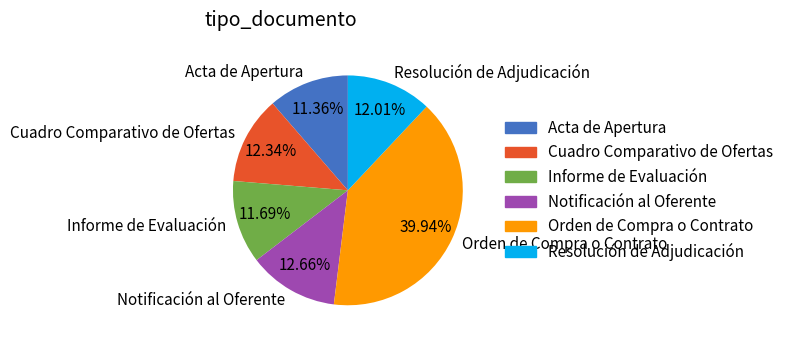

What is the ratio of the value at Informe de Evaluación to the value at Acta de Apertura?

1.0